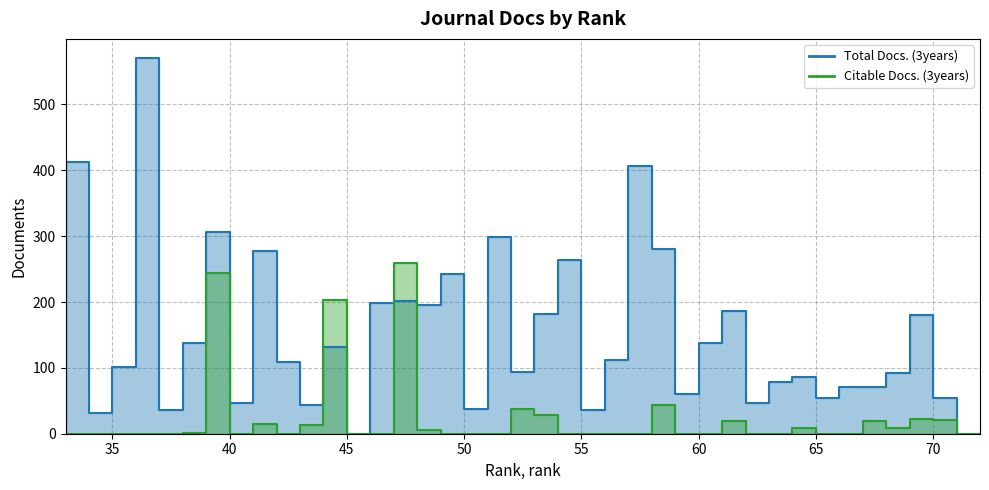

At how many categories does at least one series exceed 501?

1